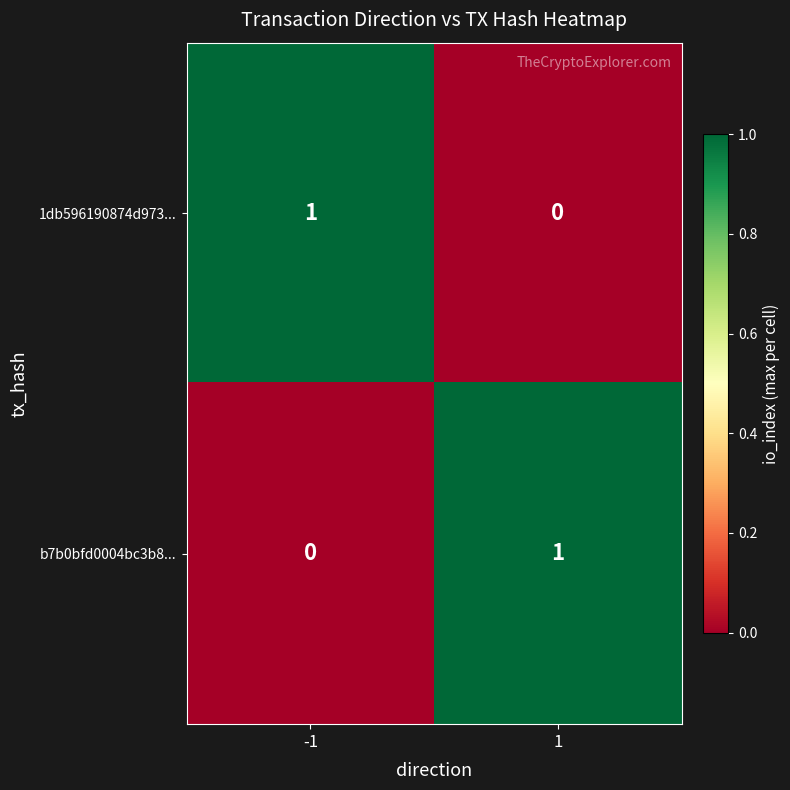

How many positive values does the b7b0bfd0004bc3b8... series have?

1